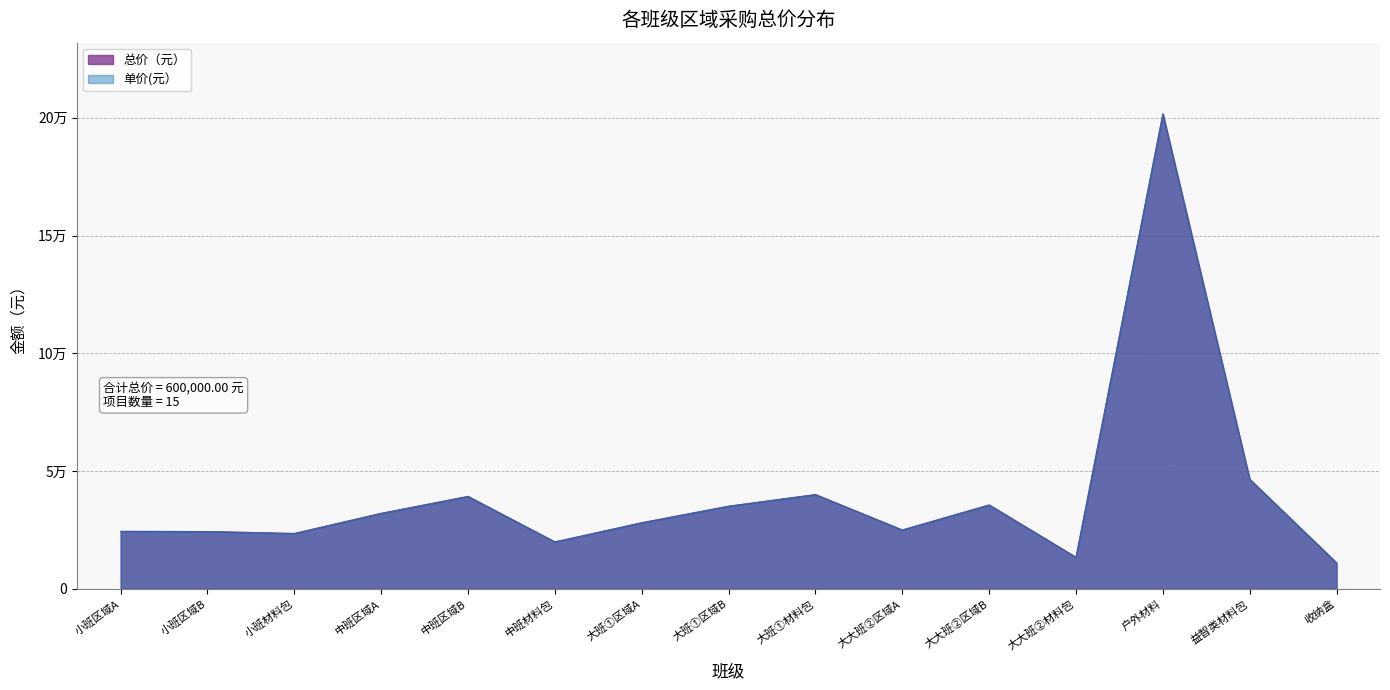

Reading left to right, transcribe all the data shown in this chart.

总价（元）: 24416.1	24339.2	23520.5	32070.6	39253.5	19933.3	28077.3	35096.5	40032.0	24995.7	35635.1	13401.4	201653.0	46535.9	11040.0
单价(元）: 24416.1	24339.2	23520.5	32070.6	39253.5	19933.3	28077.3	35096.5	40032.0	24995.7	35635.1	13401.4	201653.0	46535.9	11040.0